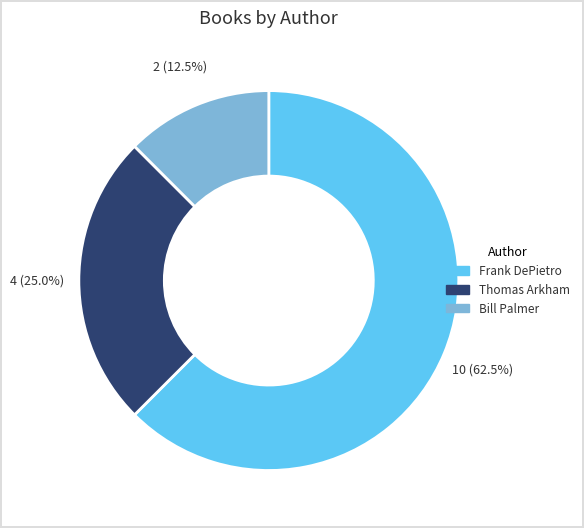

What is the total percentage of Thomas Arkham and Frank DePietro?

87.5%